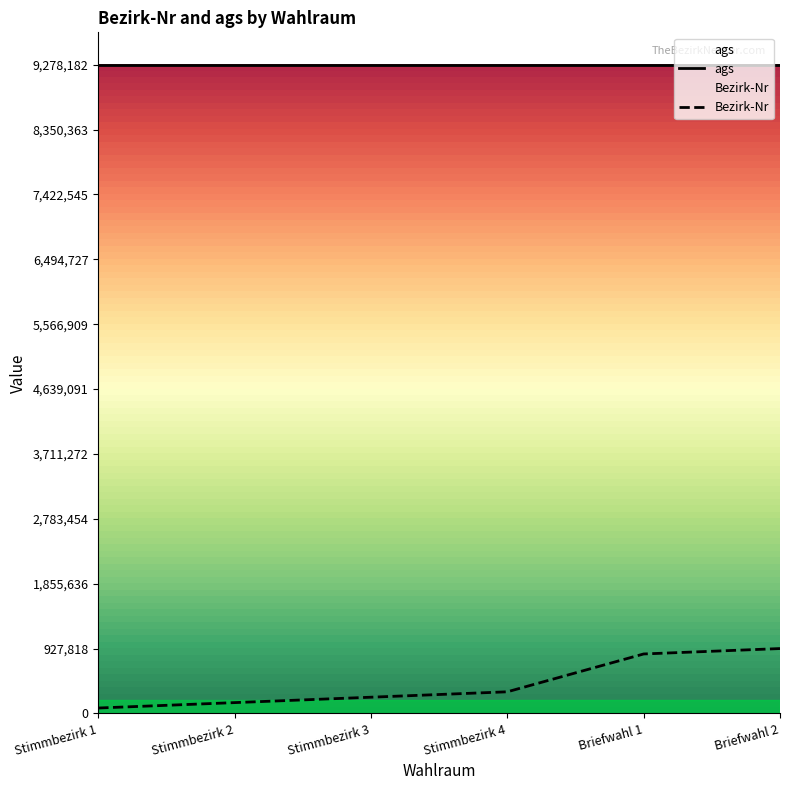

Rank the categories by value from lowest to highest.

Stimmbezirk 1, Stimmbezirk 2, Stimmbezirk 3, Stimmbezirk 4, Briefwahl 1, Briefwahl 2